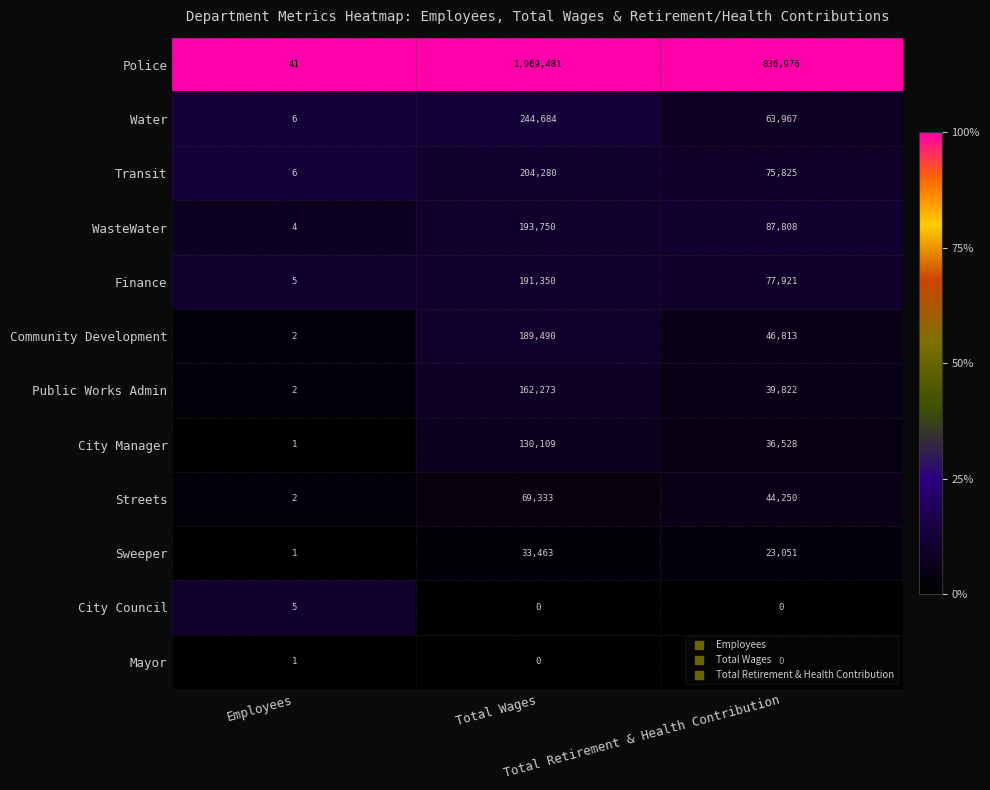

How many Transit values are between 6 and 204280?

3